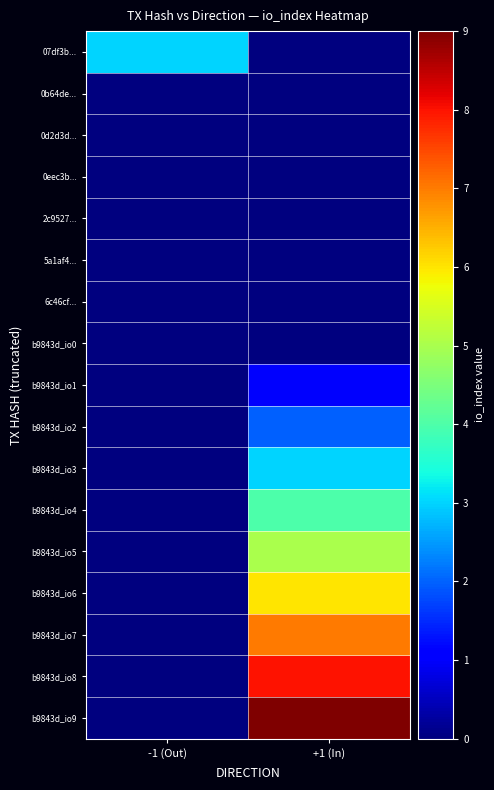

Which series has the largest total across all categories?

b9843d_io9